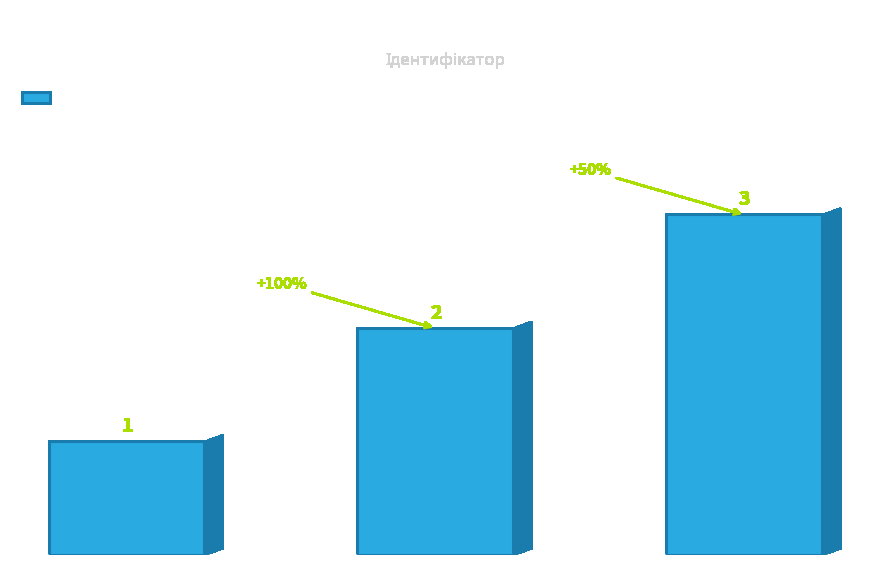

What is the value of the 3rd bar from the left?

3